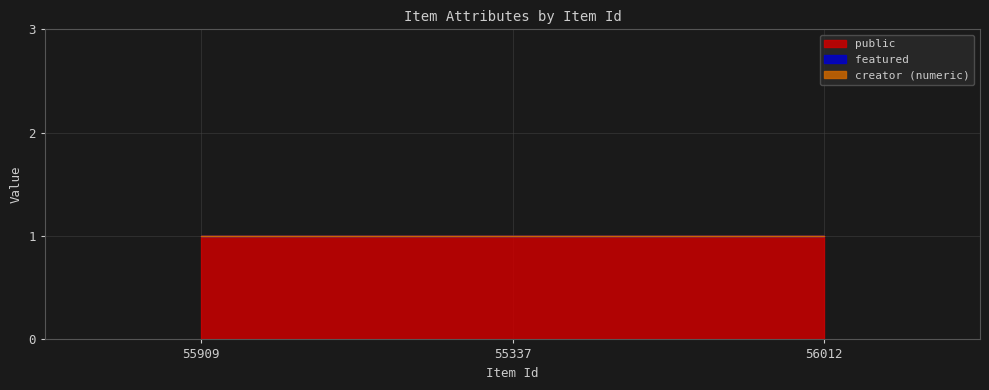

Is it true that public equals 0 at 55909?

False